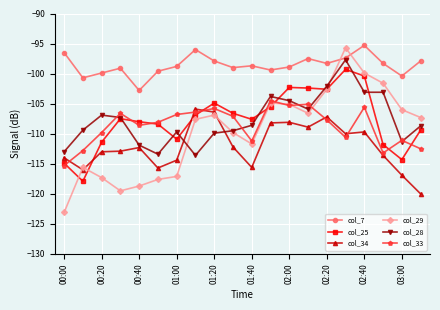

Count the number of categories in the chart.

20